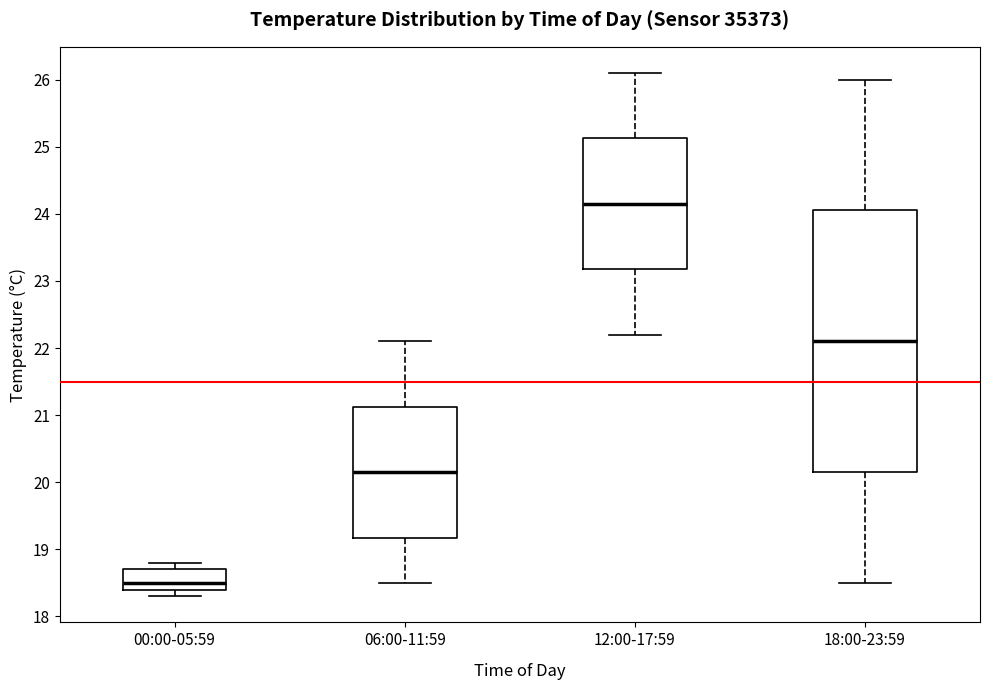

Where does the upper whisker of the box for 00:00-05:59 end on the y-axis? The values are not printed on the chart, so give them approximately, as read against the axis.

18.8